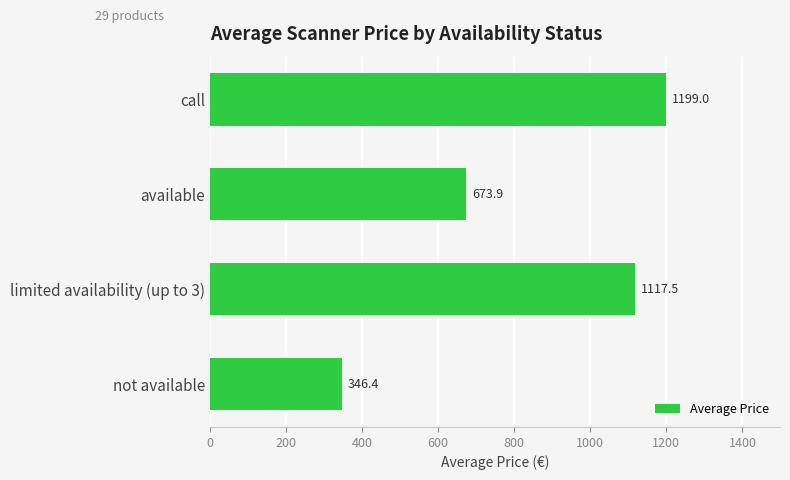

Are the bars horizontal?

Yes